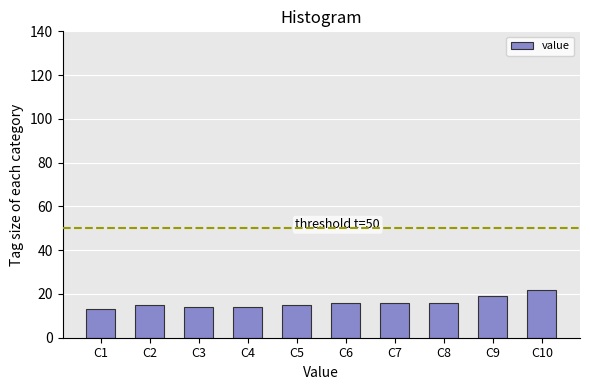

Reading left to right, list all the values displayed in this chart.

C1=13	C2=15	C3=14	C4=14	C5=15	C6=16	C7=16	C8=16	C9=19	C10=22